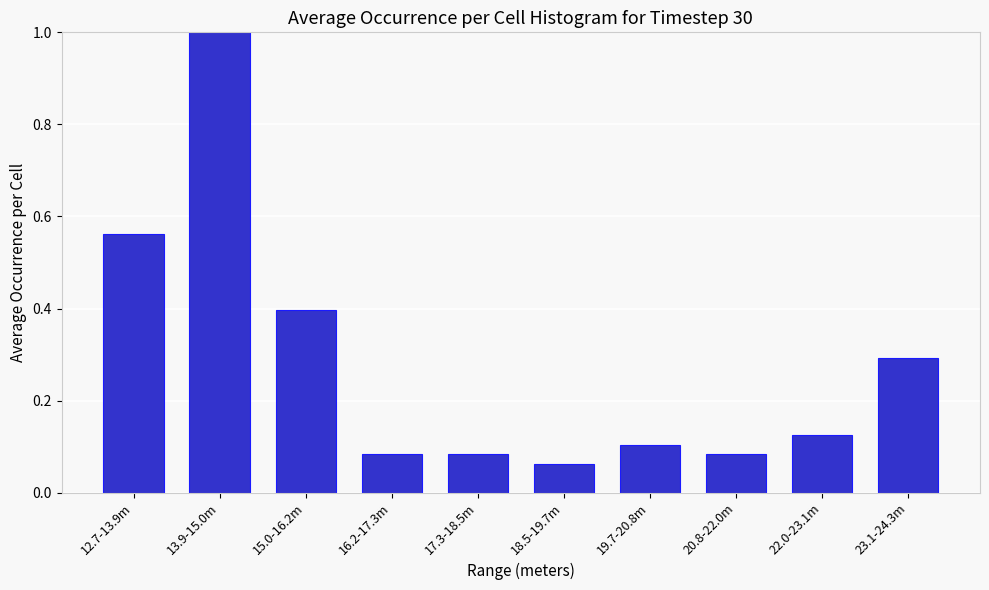

What value does the data have at 15.0-16.2m?

0.4